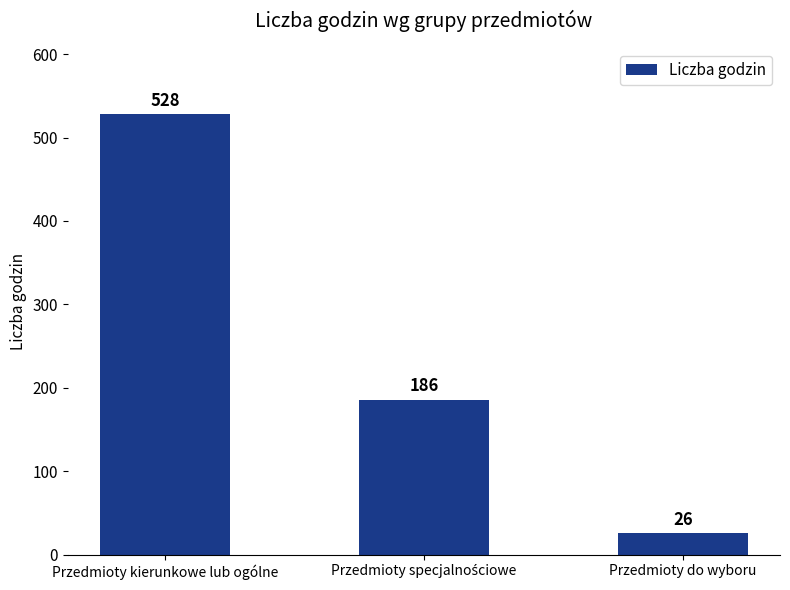

What is the minimum value shown in the chart?

26